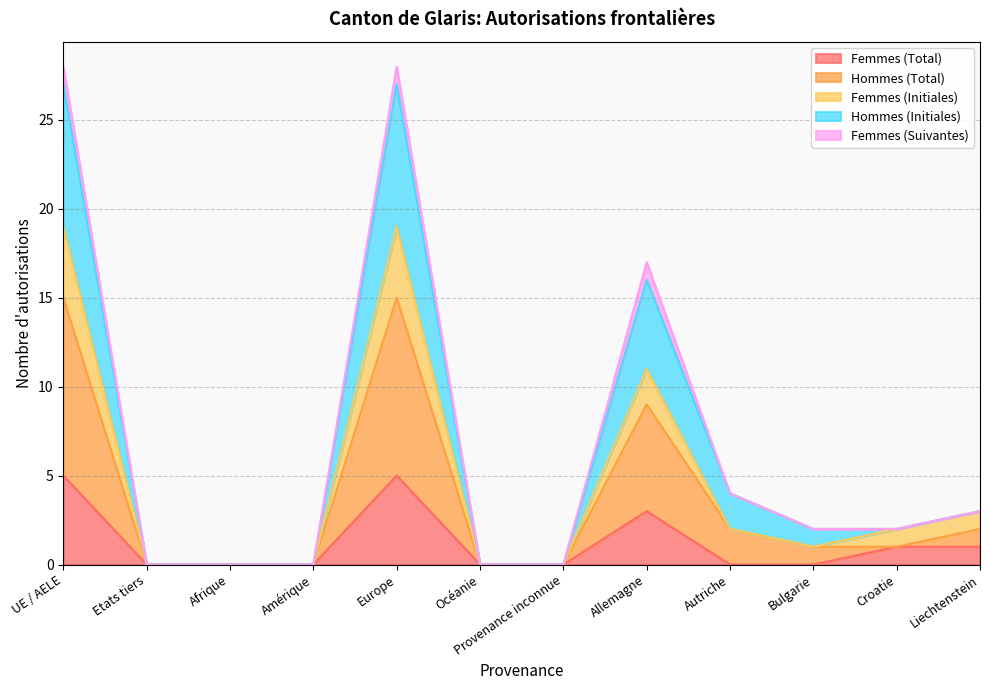

True or false: Femmes (Total) has a value of 2 at Etats tiers.

False